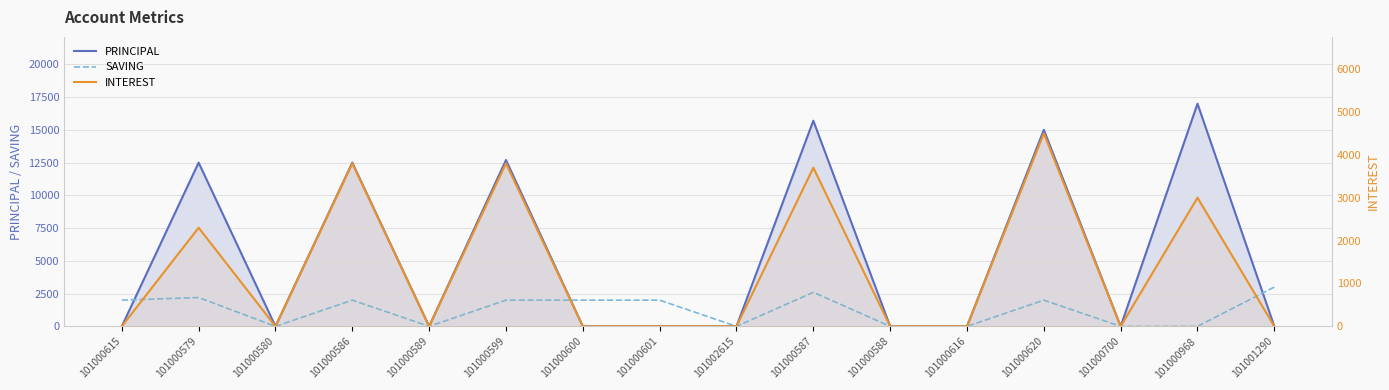

What is the sum of the SAVING values at 101000587 and 101000968?

2600